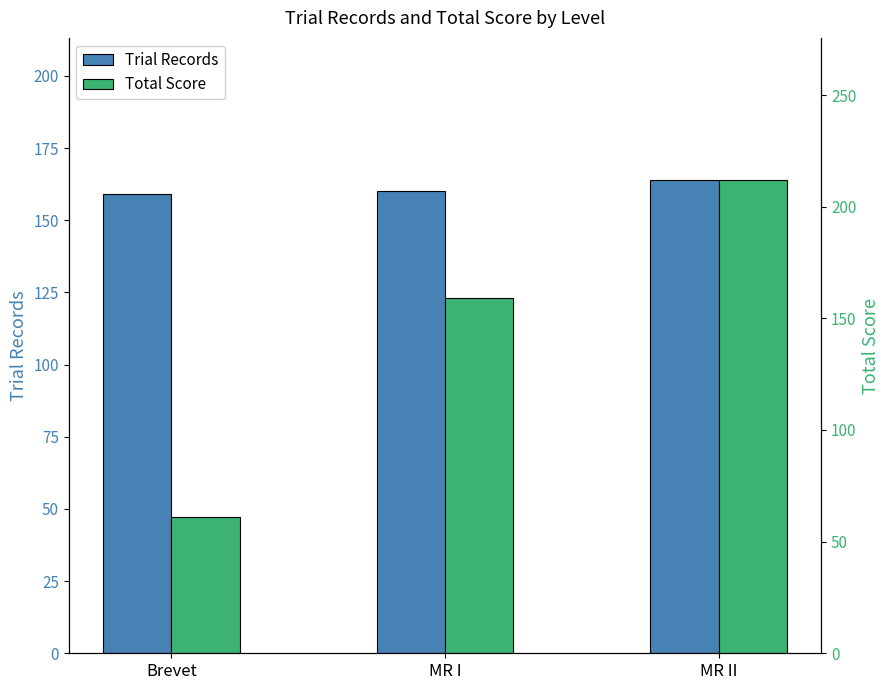

What is the difference between the Total Score values at MR II and Brevet?

151